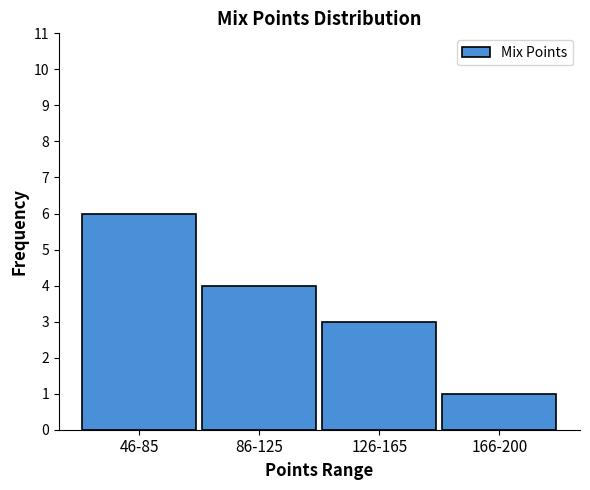

Reading left to right, extract all data points from this chart.

6	4	3	1